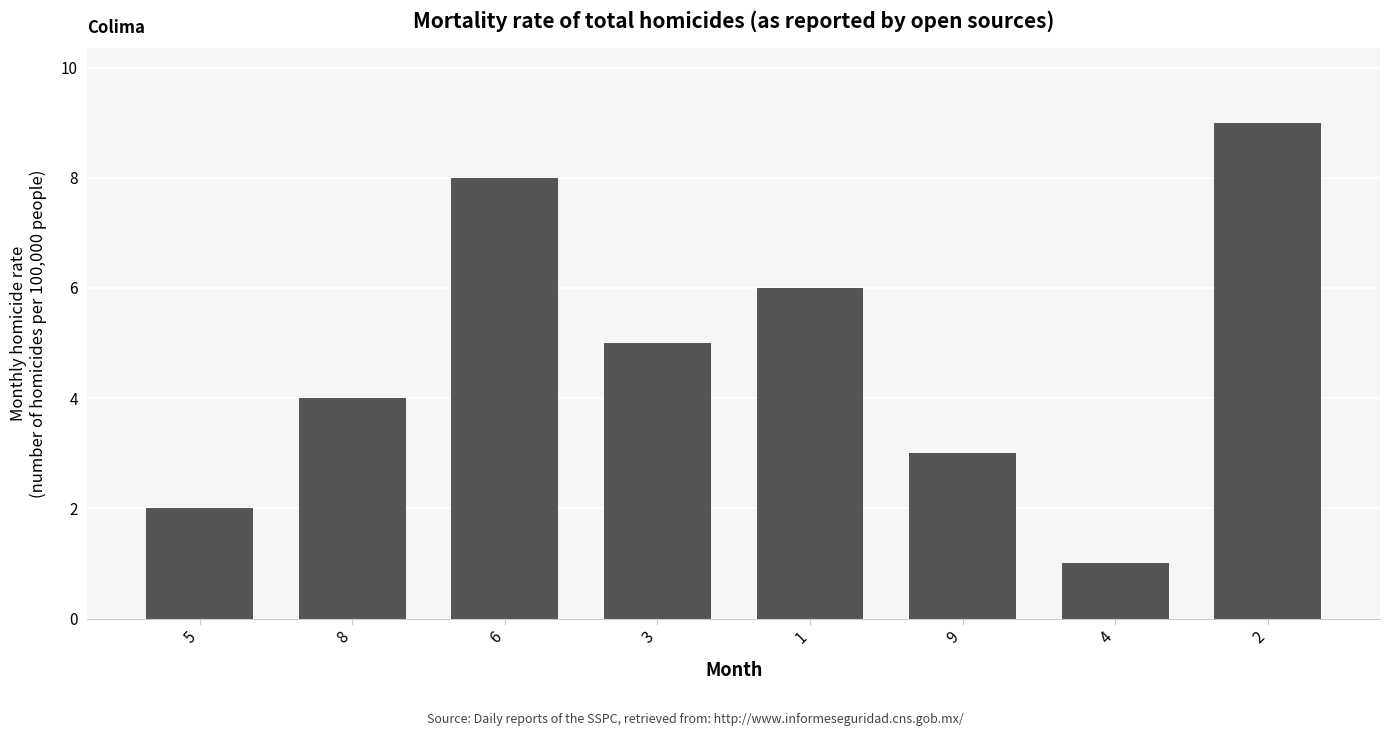

What is the greatest value displayed?

9